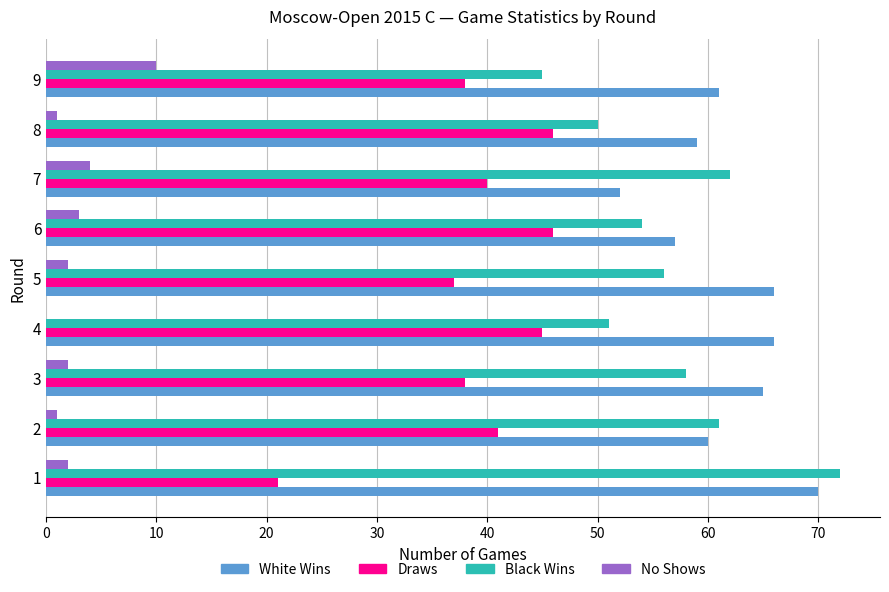

The value of Draws at 1 is 21. True or false?

True